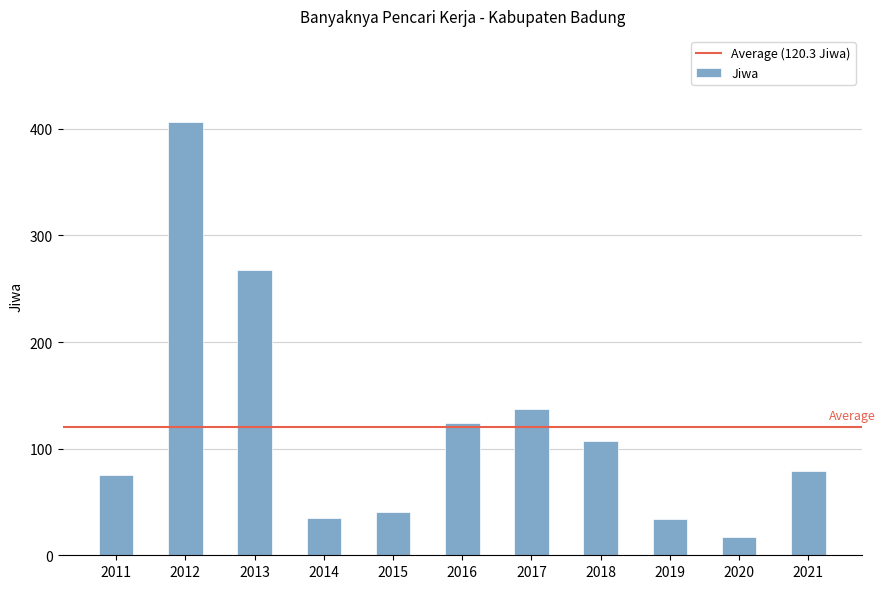

What is the greatest value displayed?

406